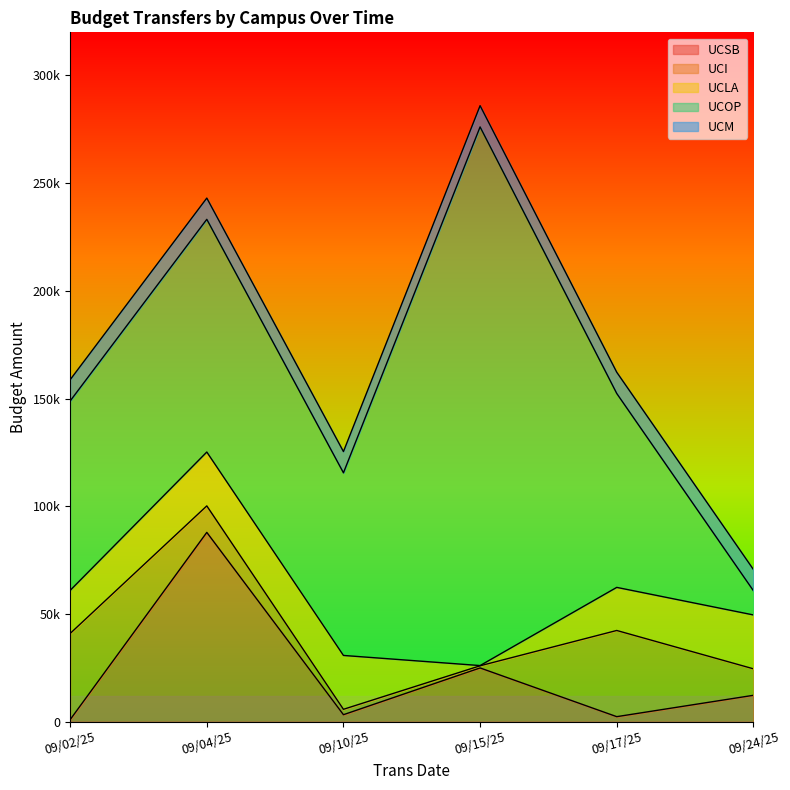

Rank the series by their maximum value, from highest to lowest.

UCOP, UCSB, UCI, UCLA, UCM